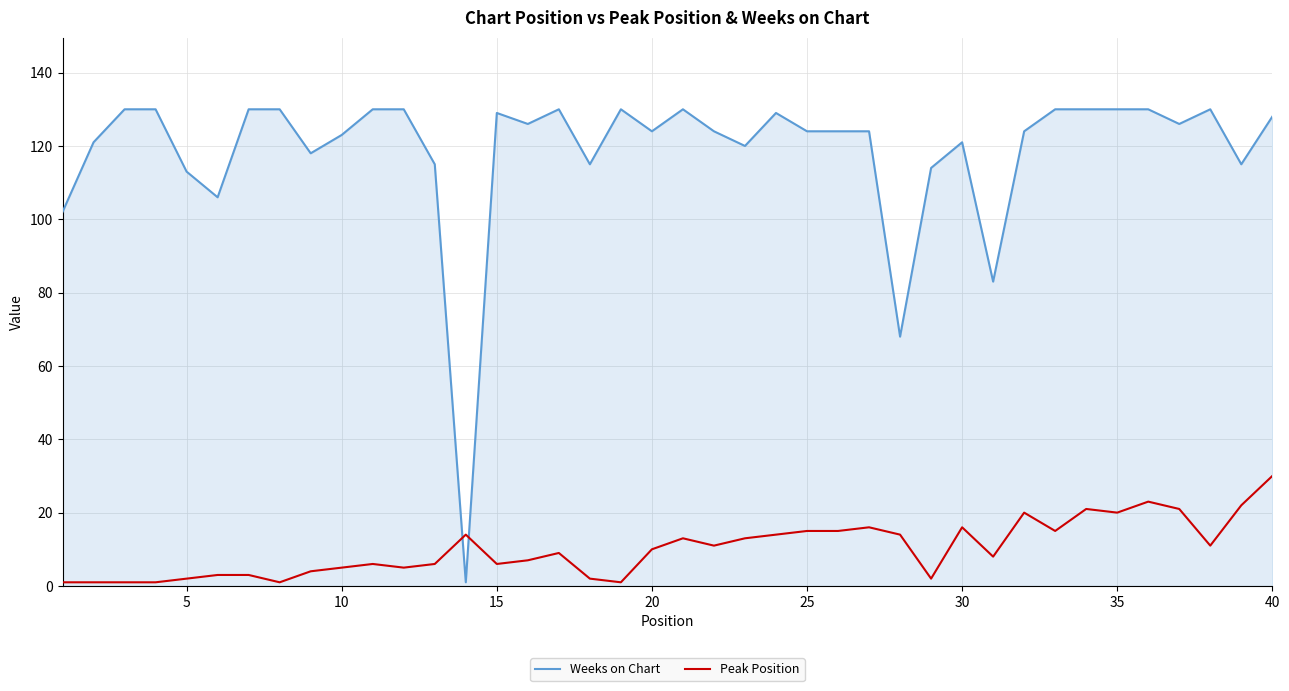

What is the average value of the Weeks on Chart series?

118